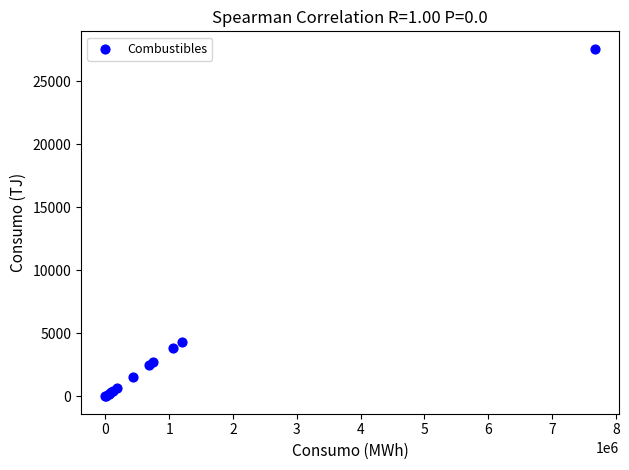

What Y value in the scatter plot is closest to 13797?

4297.9